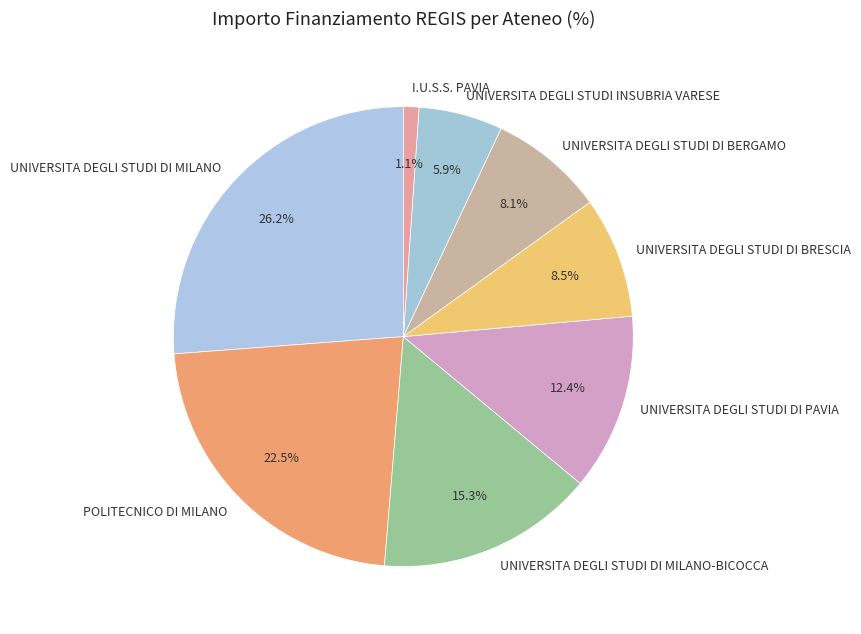

Count the number of slices in the pie.

8